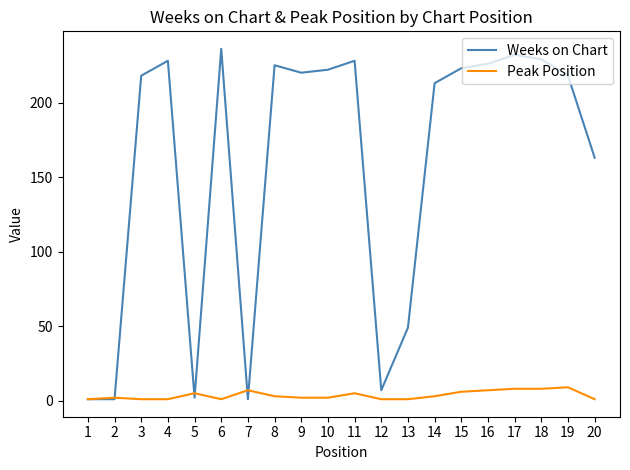

What is the average value of the Weeks on Chart series?

157